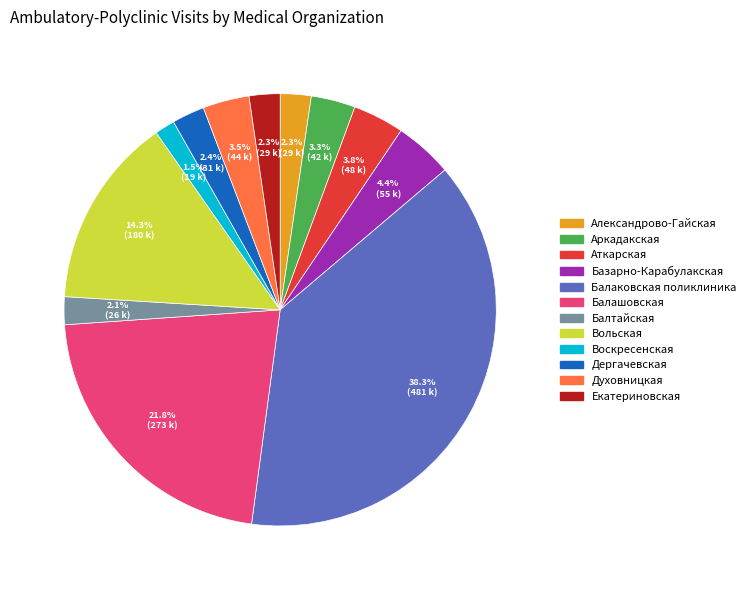

What is the smallest slice in the pie chart?

Воскресенская